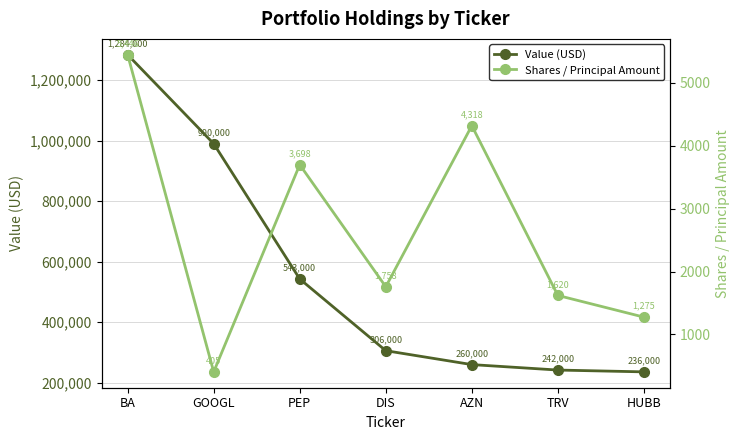

Is it true that Shares / Principal Amount equals 1620 at TRV?

True